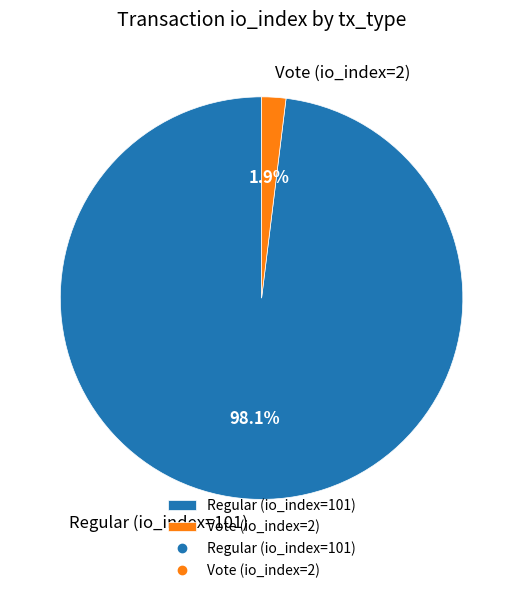

How much of the chart is everything except Regular (io_index=101)?

1.9%